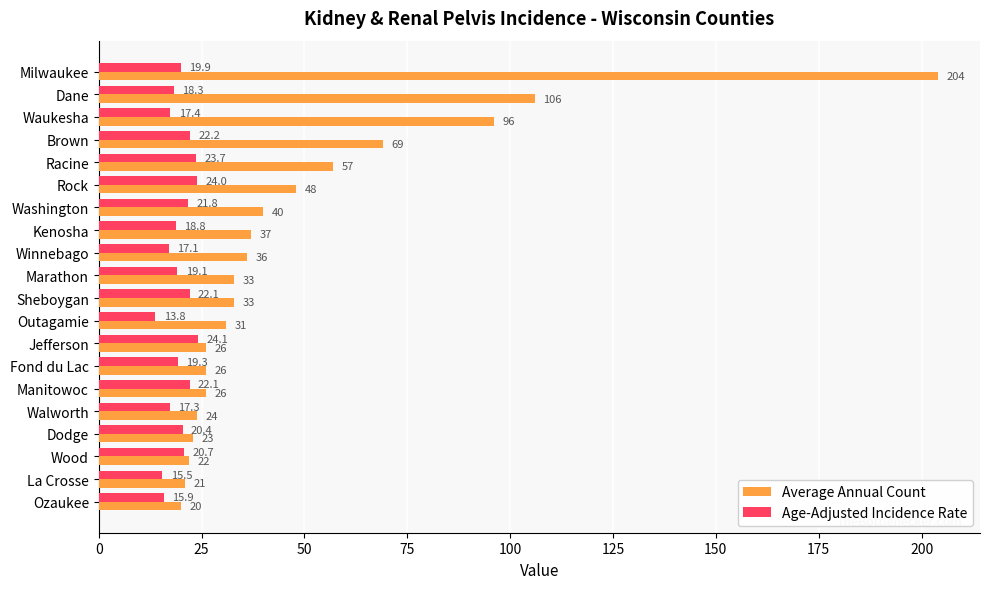

True or false: Average Annual Count has a value of 34.9 at Jefferson.

False